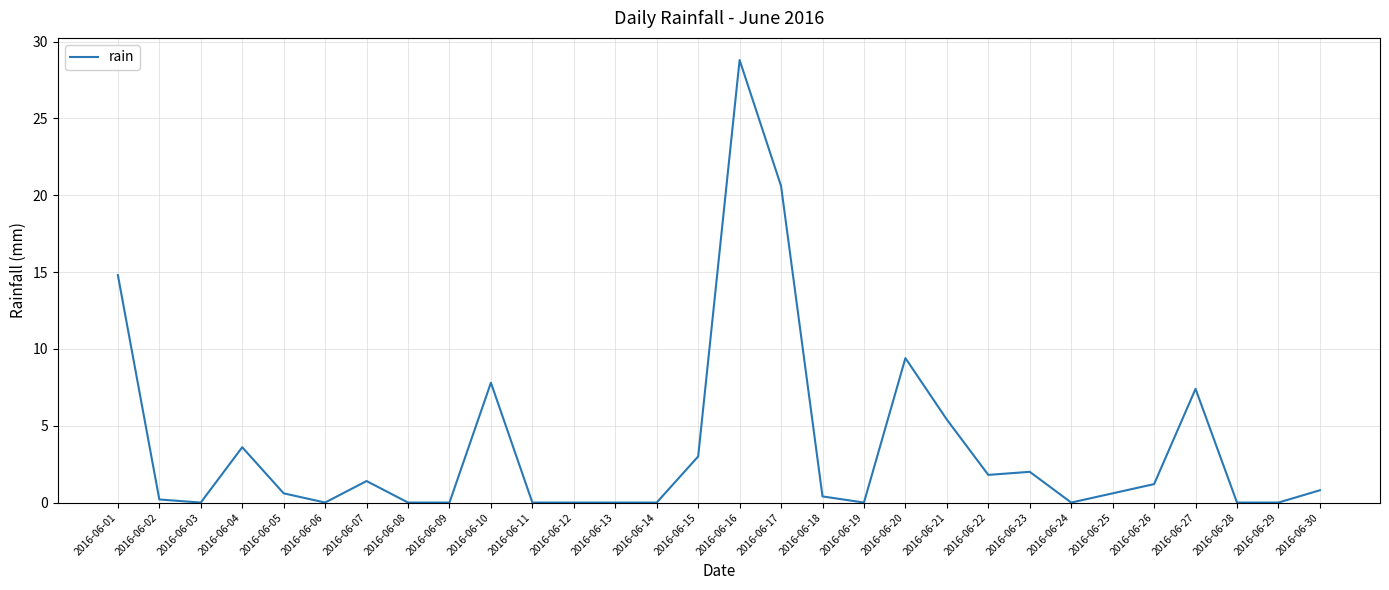

The chart shows a value of 9.4 at 2016-06-01. True or false?

False